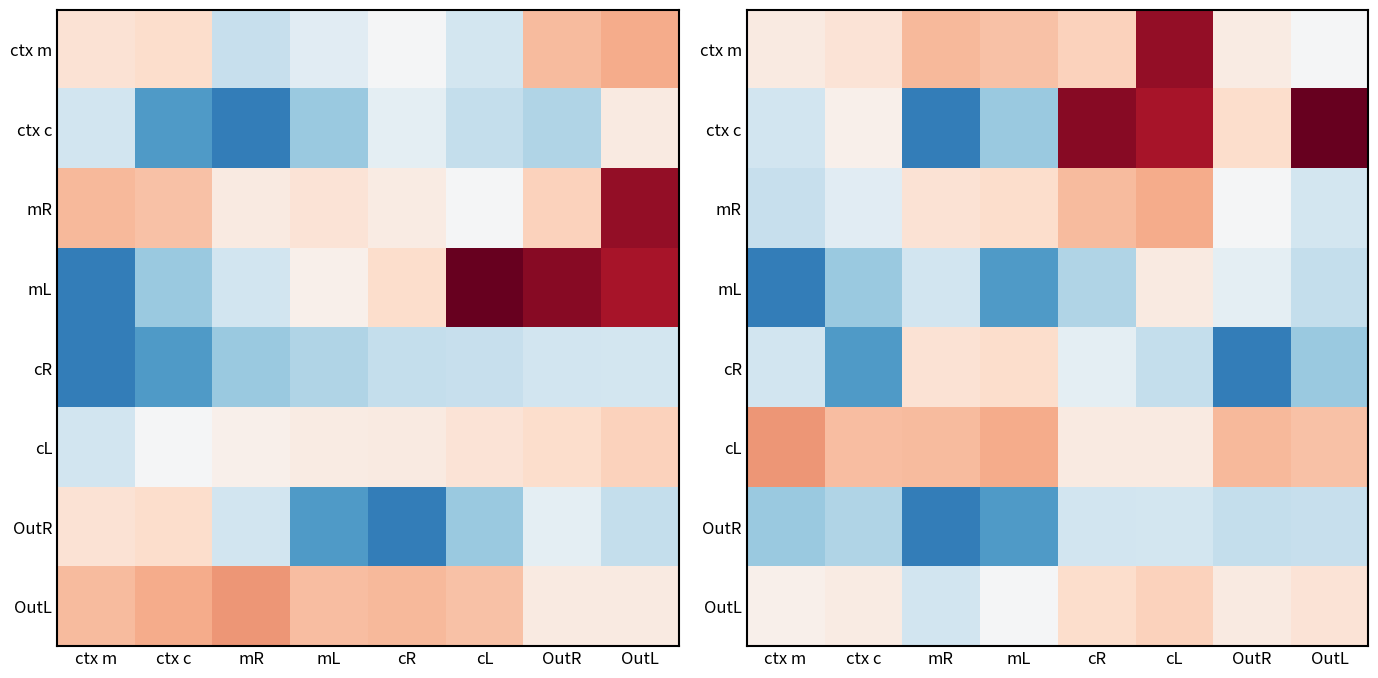

What is the average value of the ctx c series?

0.6